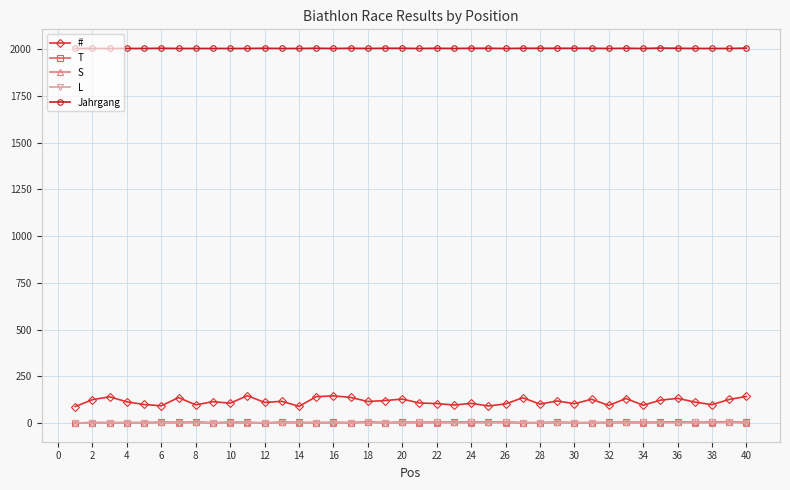

Which series has the widest spread of values?

#